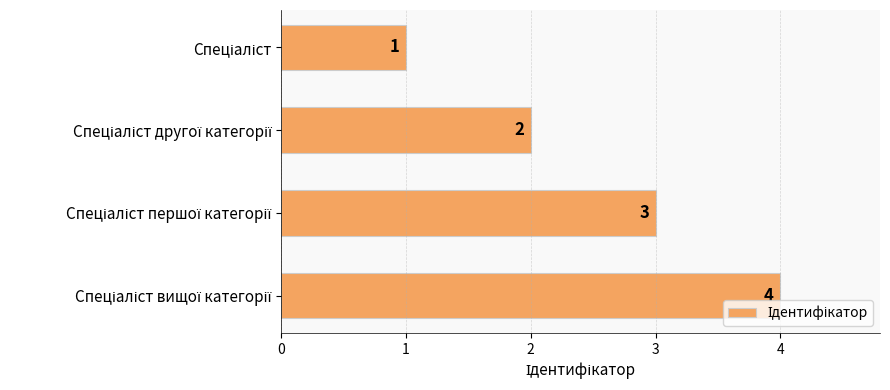

Count the values in the range 2 to 4.

3